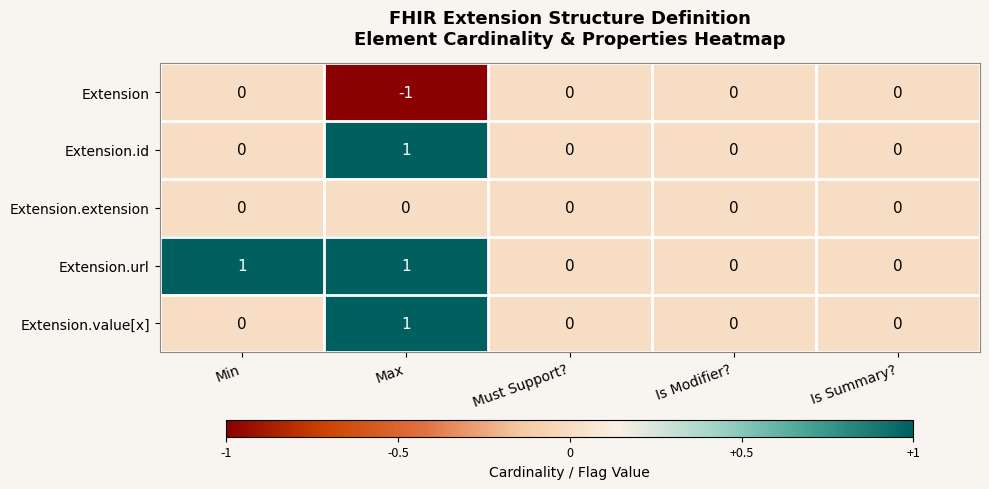

Reading left to right, transcribe all the data shown in this chart.

Extension: 0	-1	0	0	0
Extension.id: 0	1	0	0	0
Extension.extension: 0	0	0	0	0
Extension.url: 1	1	0	0	0
Extension.value[x]: 0	1	0	0	0